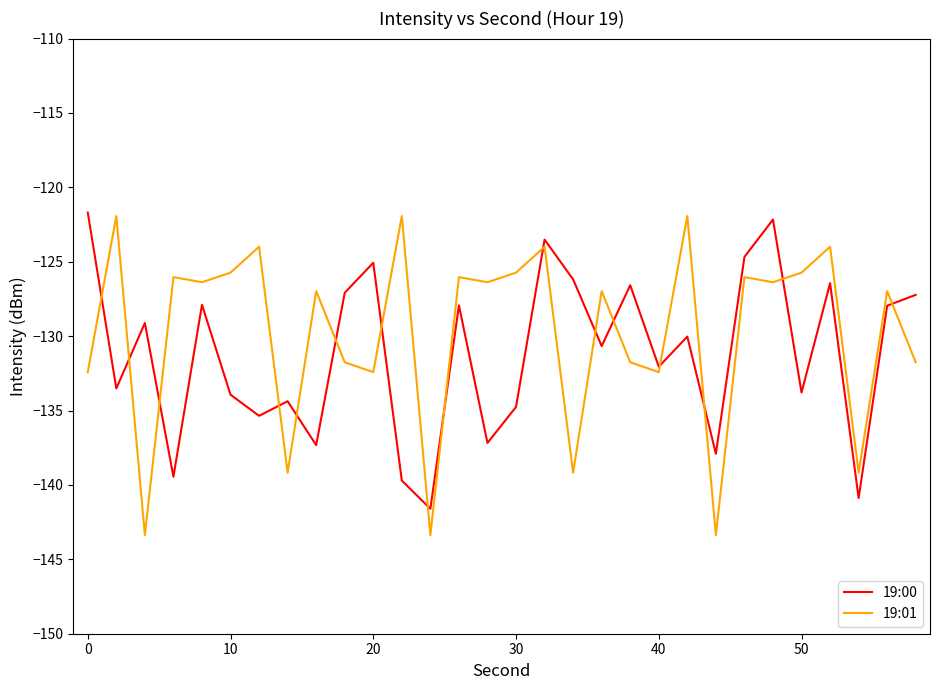

How many series are shown in this chart?

2